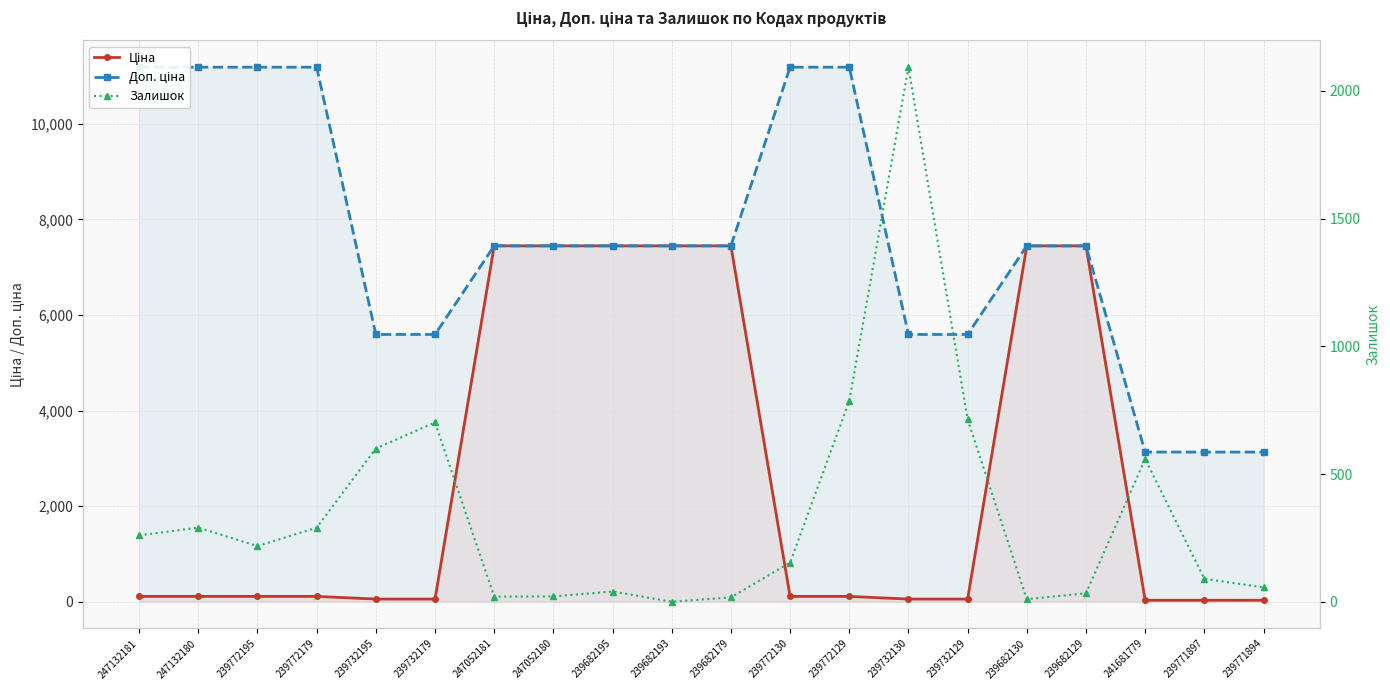

Reading left to right, what are all the values shown in this chart?

Ціна: 247132181=111.8	247132180=111.8	239772195=111.8	239772179=111.8	239732195=55.9	239732179=55.9	247052181=7444.6	247052180=7444.6	239682195=7444.6	239682193=7444.6	239682179=7444.6	239772130=111.8	239772129=111.8	239732130=55.9	239732129=55.9	239682130=7444.6	239682129=7444.6	241681779=31.3	239771897=31.3	239771894=31.3
Доп. ціна: 247132181=11182.0	247132180=11182.0	239772195=11182.0	239772179=11182.0	239732195=5591.0	239732179=5591.0	247052181=7444.6	247052180=7444.6	239682195=7444.6	239682193=7444.6	239682179=7444.6	239772130=11182.0	239772129=11182.0	239732130=5591.0	239732129=5591.0	239682130=7444.6	239682129=7444.6	241681779=3131.0	239771897=3131.0	239771894=3131.0
Залишок: 247132181=260.0	247132180=290.0	239772195=218.0	239772179=290.0	239732195=600.0	239732179=702.0	247052181=20.0	247052180=21.0	239682195=40.0	239682193=0.0	239682179=17.0	239772130=153.0	239772129=786.0	239732130=2093.0	239732129=714.0	239682130=10.0	239682129=33.0	241681779=559.0	239771897=90.0	239771894=56.0